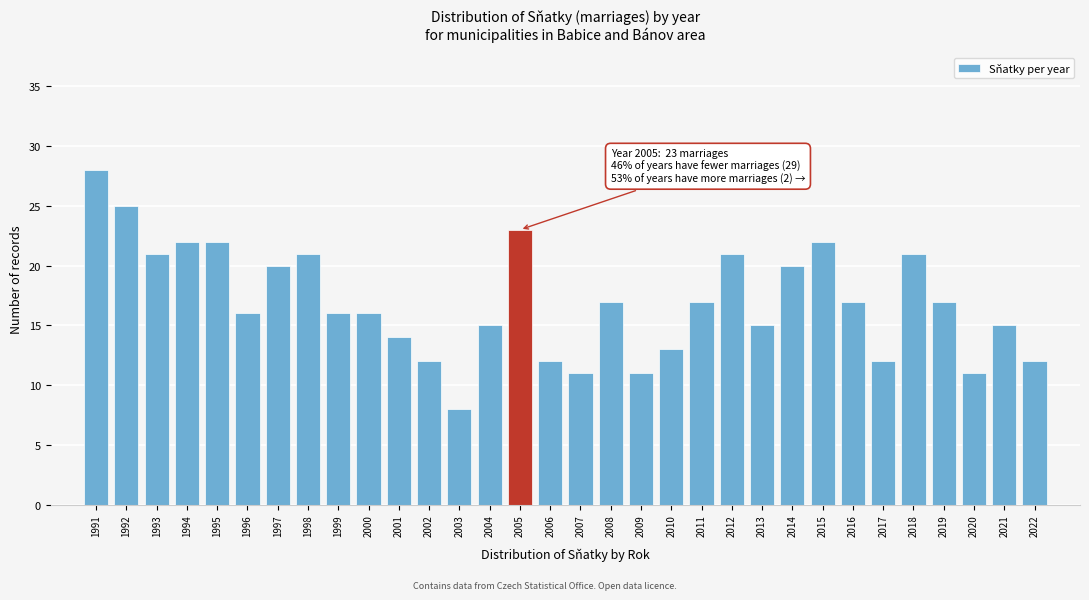

The value at 2015 is 22. True or false?

True